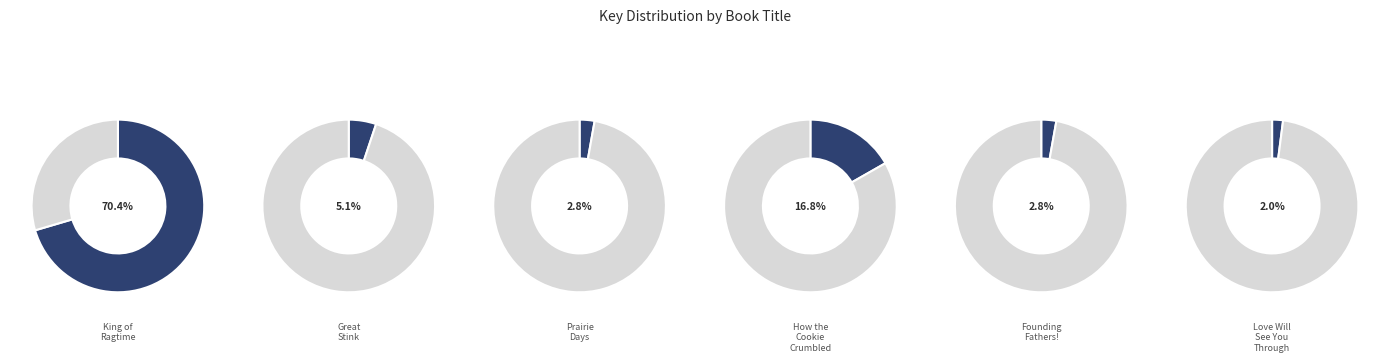

What percentage is NOT represented by Love Will See You Through?

98.0%